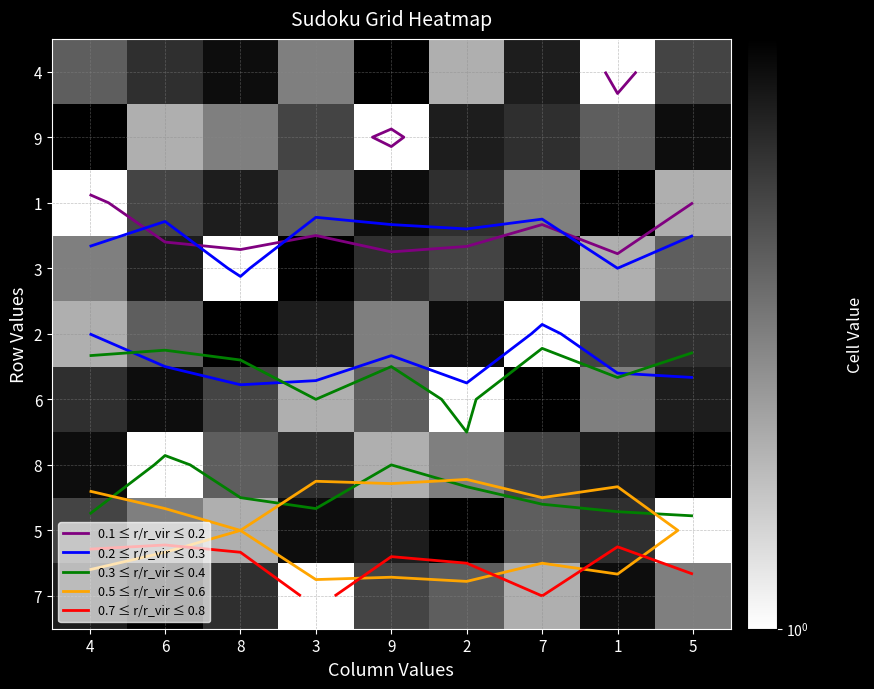

What is the minimum value for 7?

1